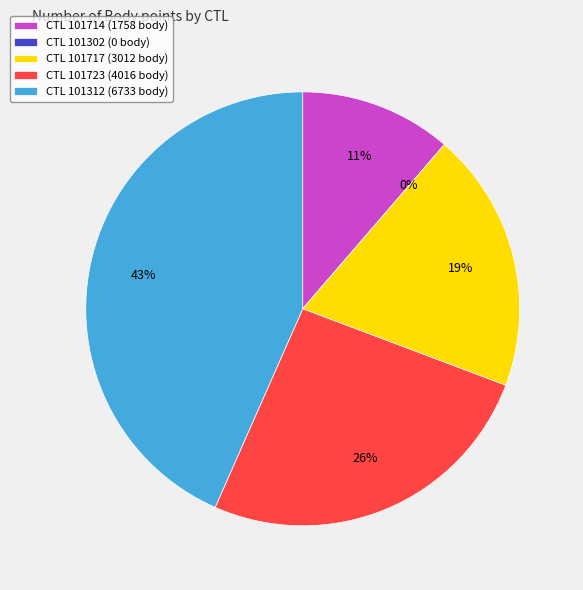

How many slices are in this pie chart?

5